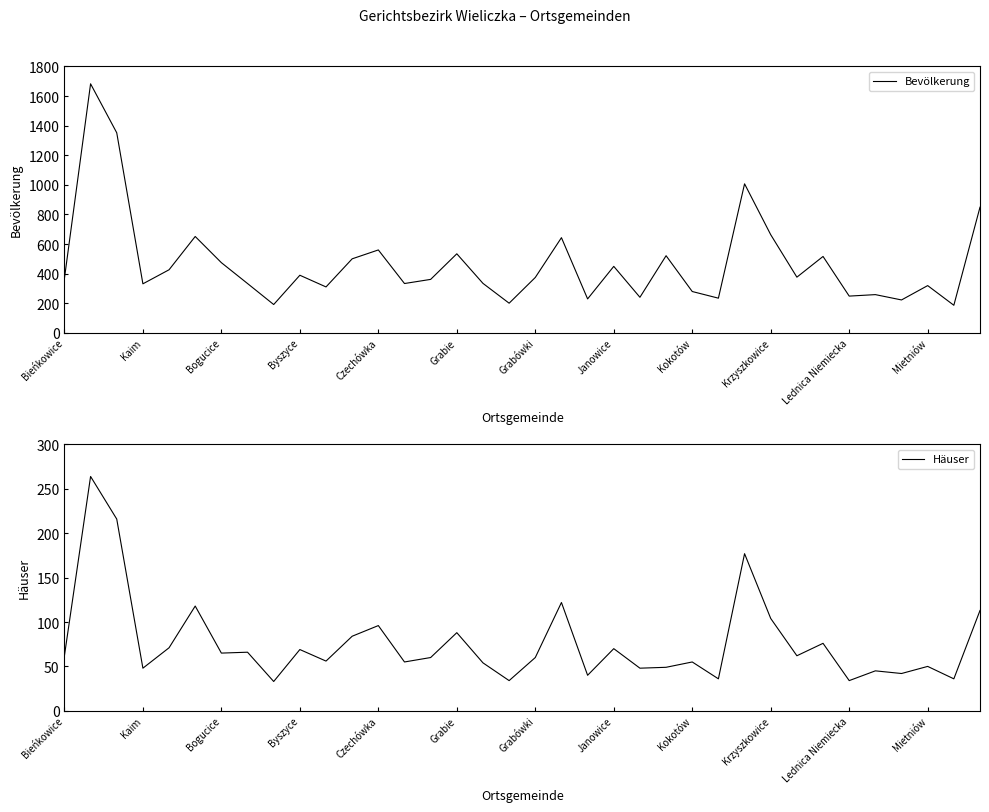

Where is Bevölkerung nearest to the value 934?

26